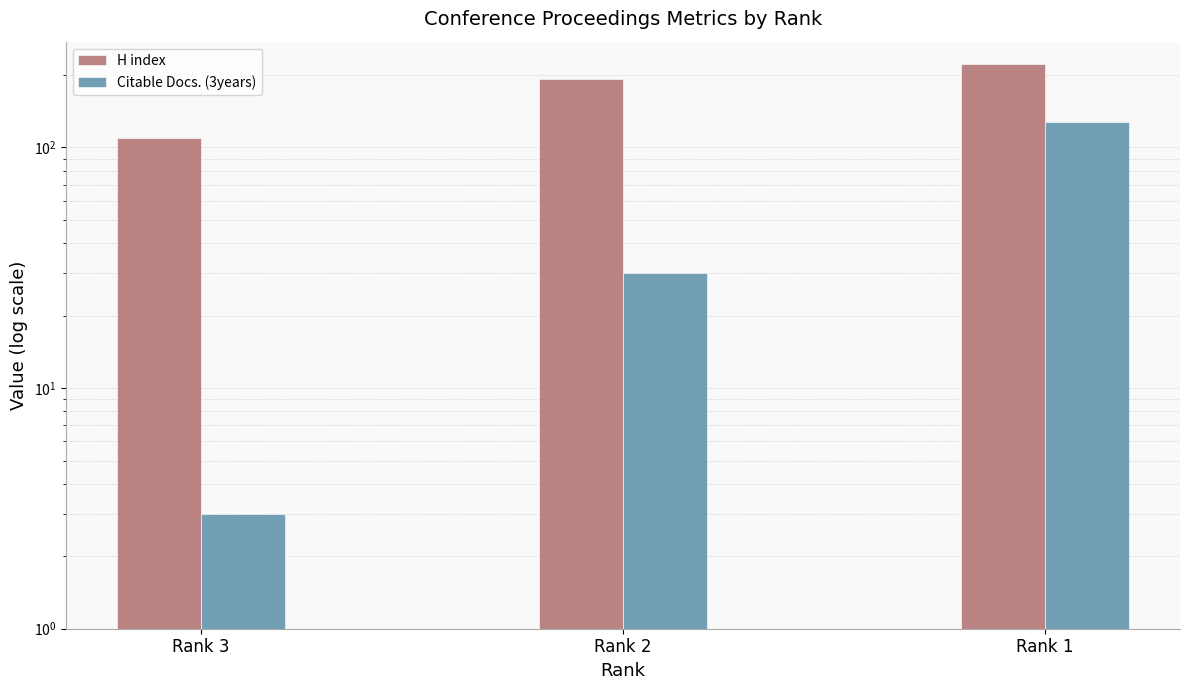

Between Rank 1 and Rank 2, which is larger?

Rank 1